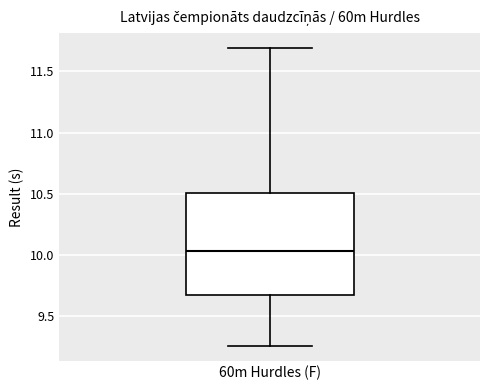

Transcribe this box plot: give where the median line is, the range the box spans, and where the two whiskers end, as read against the y-axis. The values are not printed on the chart, so give them approximately, as read against the axis.

median 10.05, box 9.65 to 10.50, whiskers 9.25 to 11.70